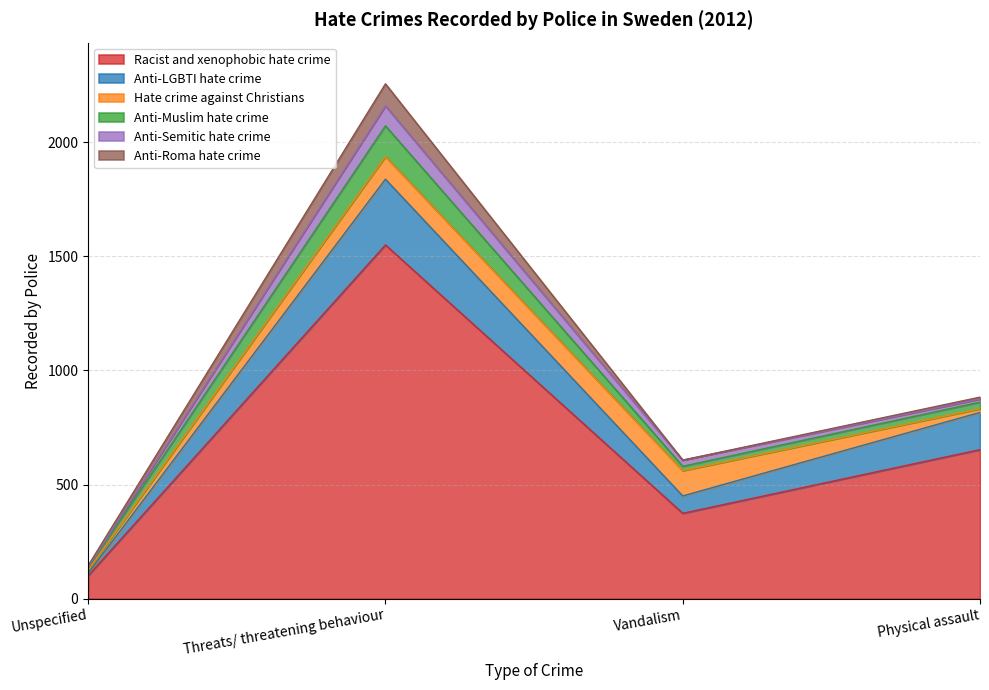

The Racist and xenophobic hate crime series shows 653 at Physical assault. True or false?

True